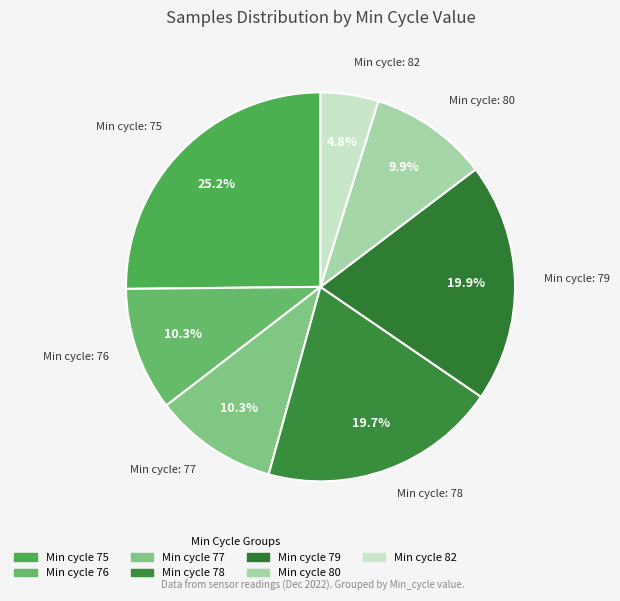

Is there a majority slice in this chart?

No